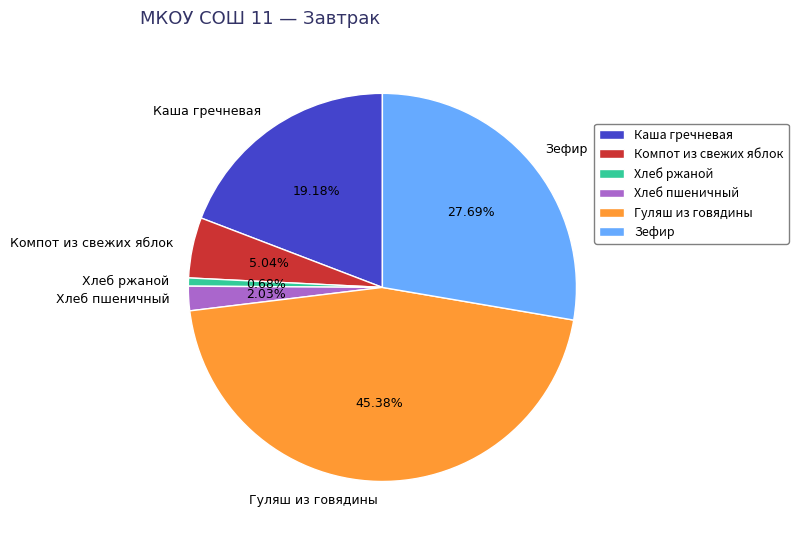

Is Каша гречневая the majority of the pie?

No